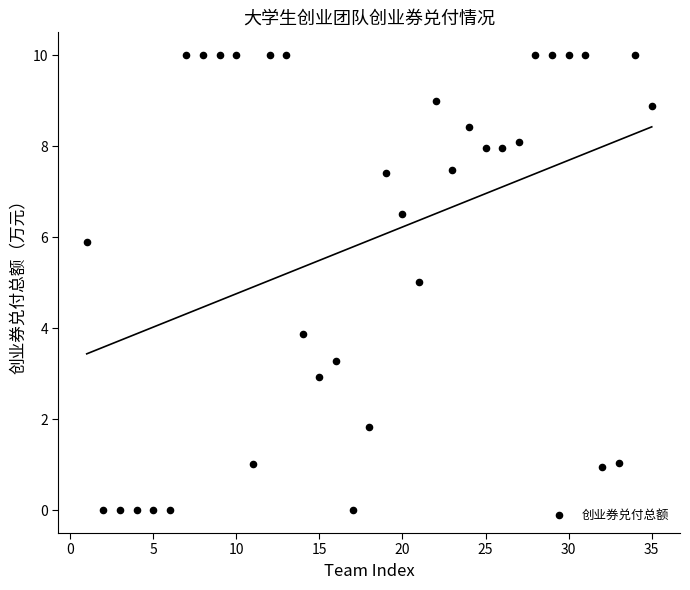

What is the range of X values (max minus min)?

34.0